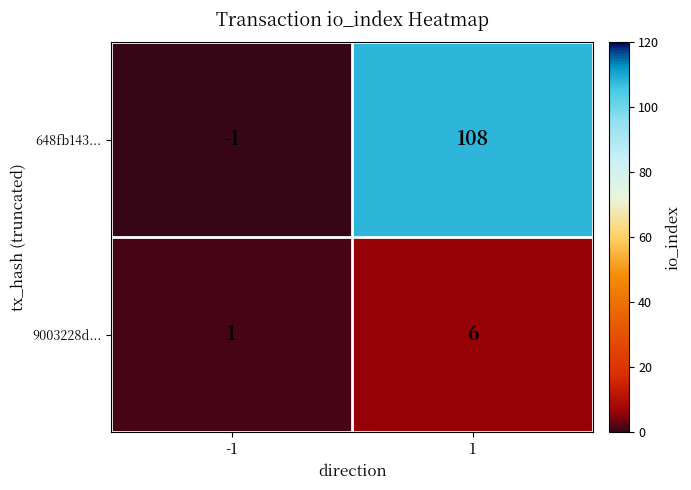

Which series changed the most between -1 and 1?

648fb143...